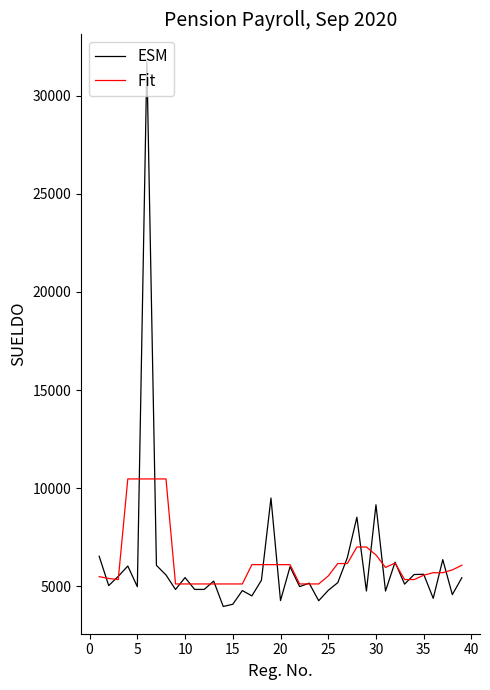

Which series has the largest range (max minus min)?

ESM